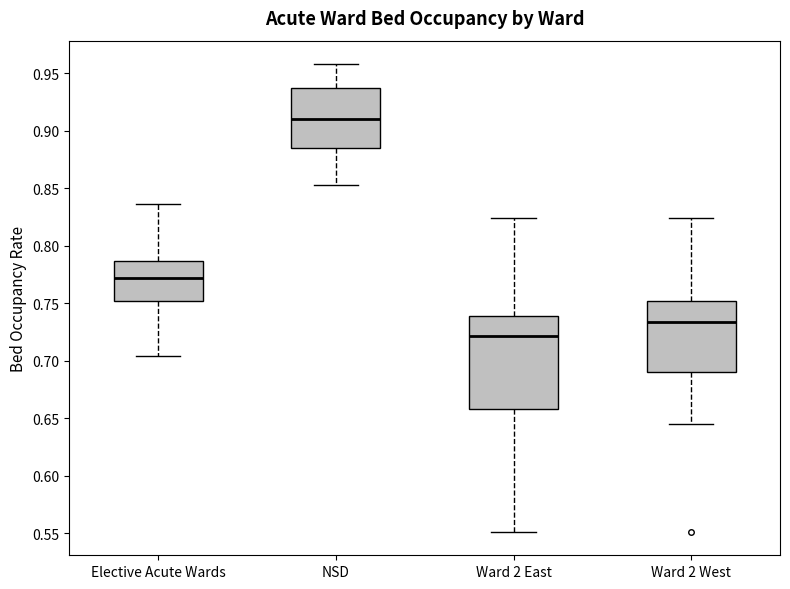

Reading left to right, read every box against the y-axis: the position of its median line, the range the box covers, and the ends of its whiskers. The values are not printed on the chart, so give them approximately, as read against the axis.

Elective Acute Wards: median 0.770, box 0.750 to 0.785, whiskers 0.705 to 0.835
NSD: median 0.910, box 0.885 to 0.935, whiskers 0.855 to 0.960
Ward 2 East: median 0.720, box 0.660 to 0.740, whiskers 0.550 to 0.825
Ward 2 West: median 0.735, box 0.690 to 0.750, whiskers 0.645 to 0.825